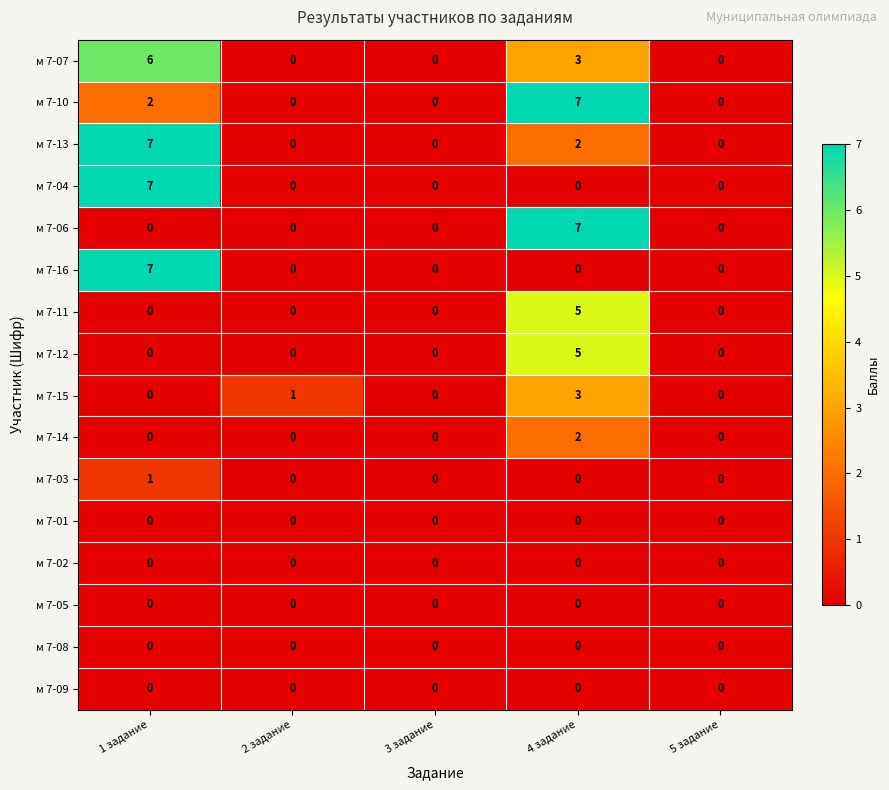

Is it true that м 7-13 equals 0 at 3 задание?

True